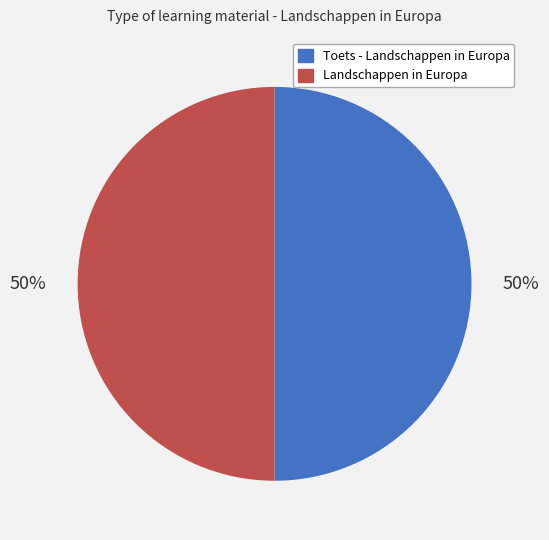

To the nearest percent, what percentage of the pie is Landschappen in Europa?

50%